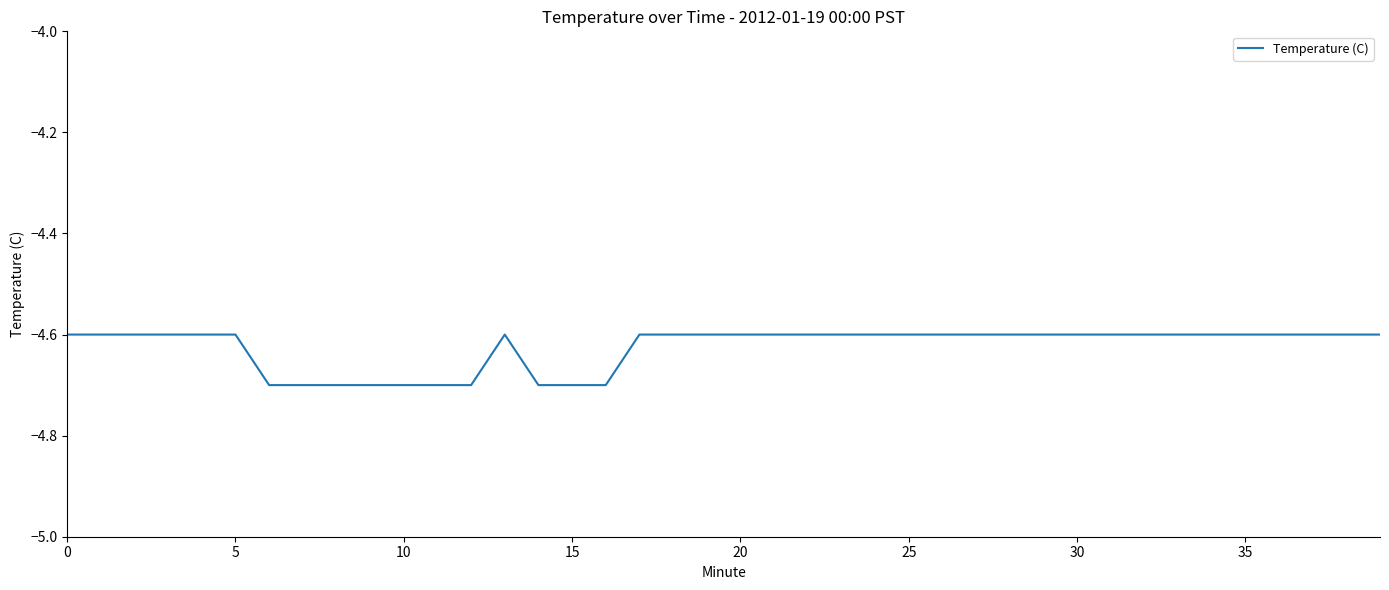

How many lines are shown in the chart?

1